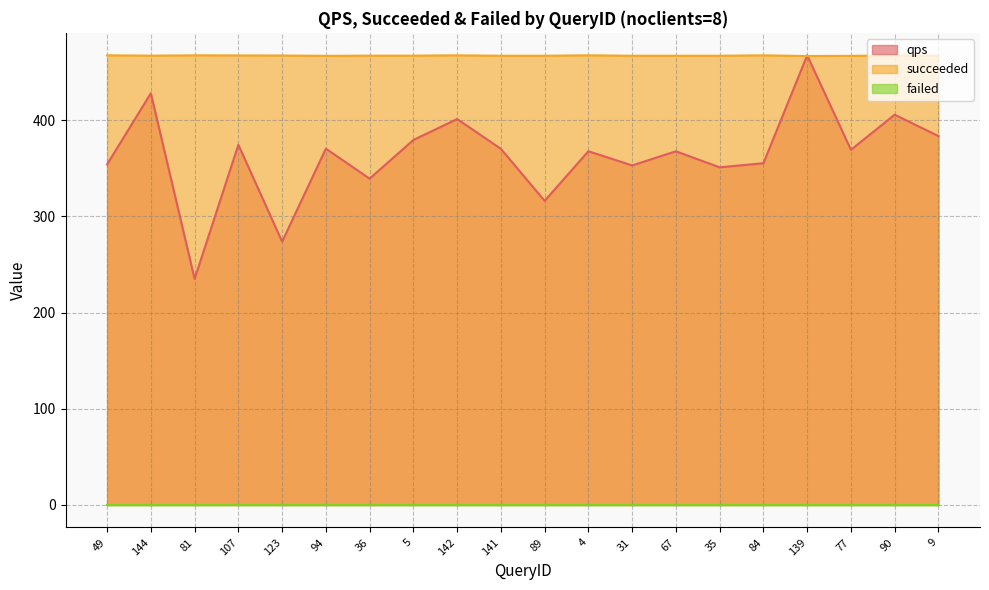

How many times do succeeded and qps cross each other?

2